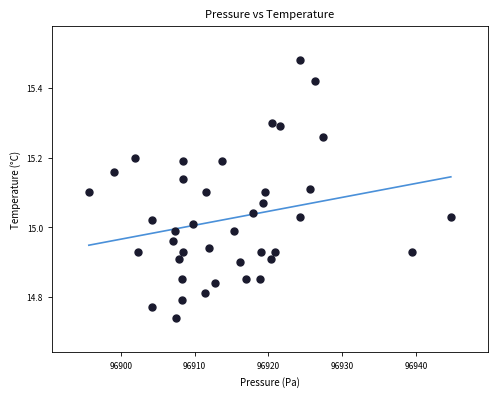

What is the range of X values (max minus min)?

49.0